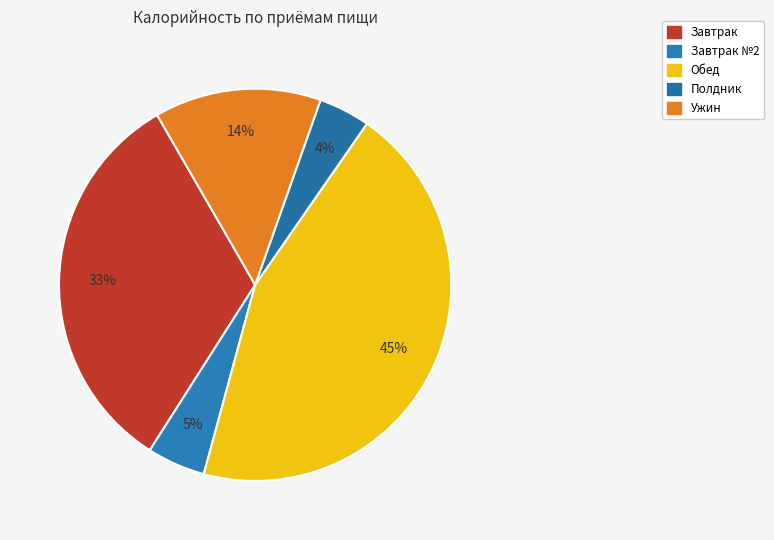

Count the number of slices in the pie.

5